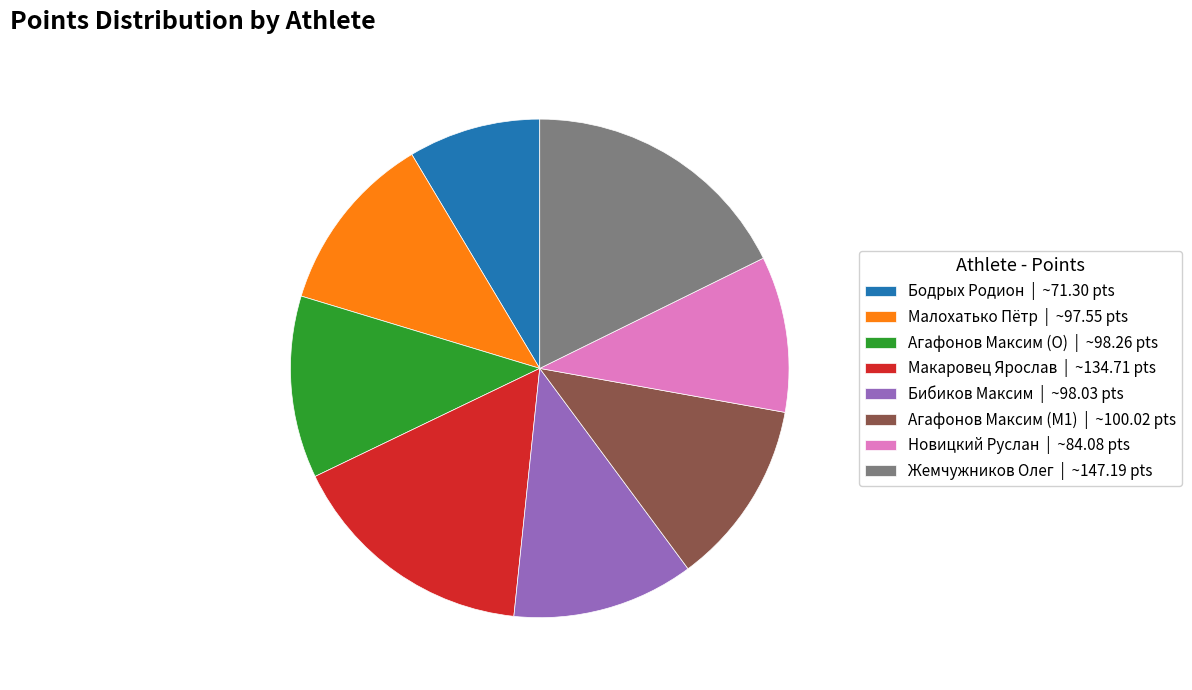

Is the sum of Новицкий Руслан | ~84.08 pts and Макаровец Ярослав | ~134.71 pts greater than half?

No